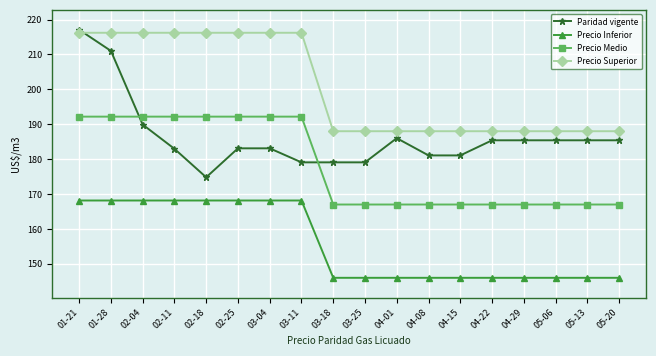

What are all the series names shown in the legend?

Paridad vigente, Precio Inferior, Precio Medio, Precio Superior